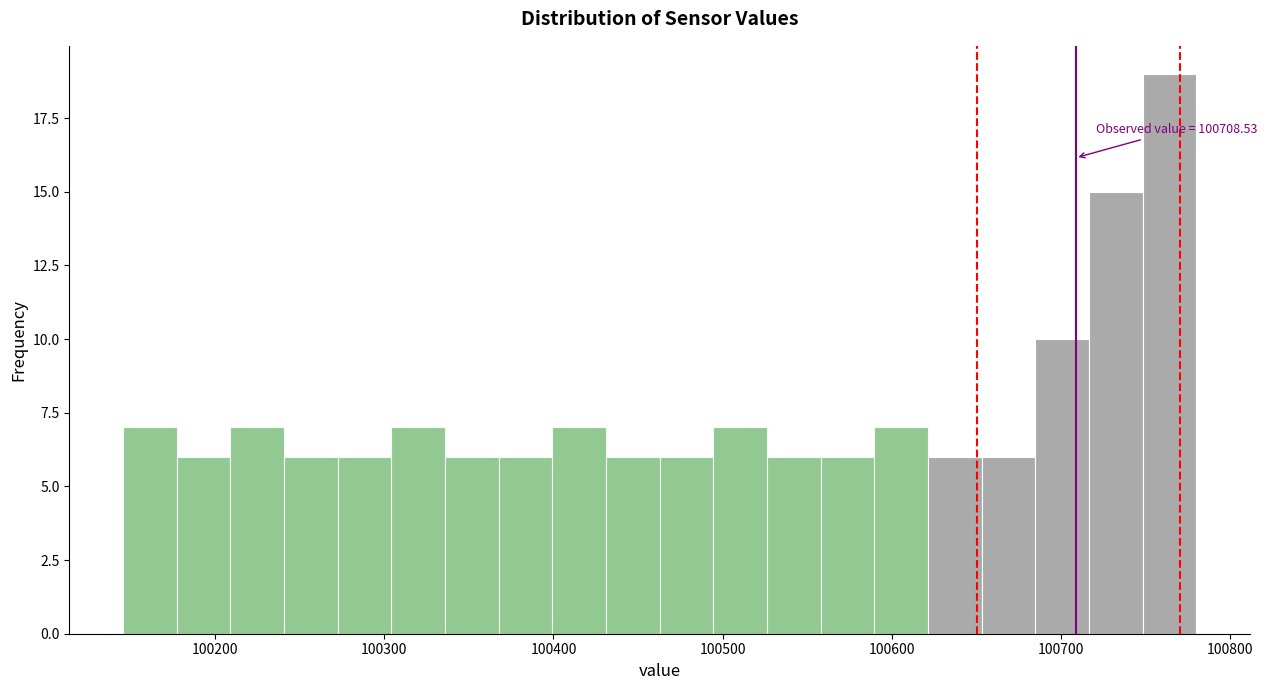

Around what value on the x-axis is the tallest bar? Give the approximate position of its centre, as read against the axis.

100760